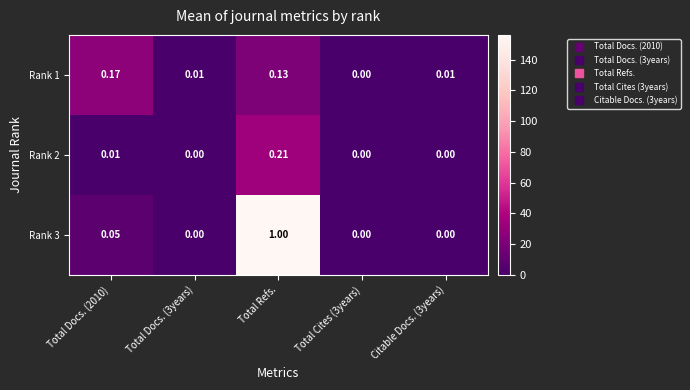

How many positive values does the Rank 2 series have?

2